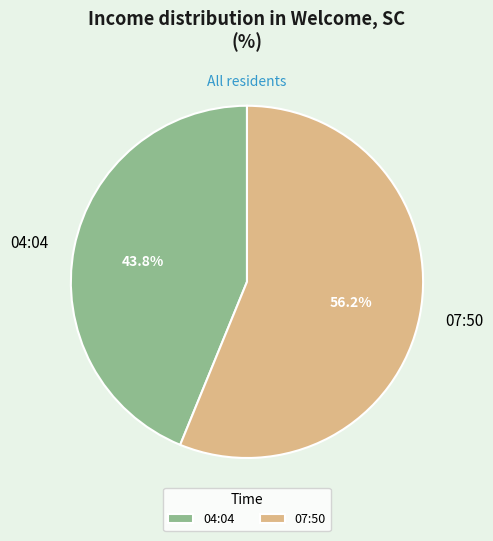

What is the ratio of the value at 07:50 to the value at 04:04?

1.3